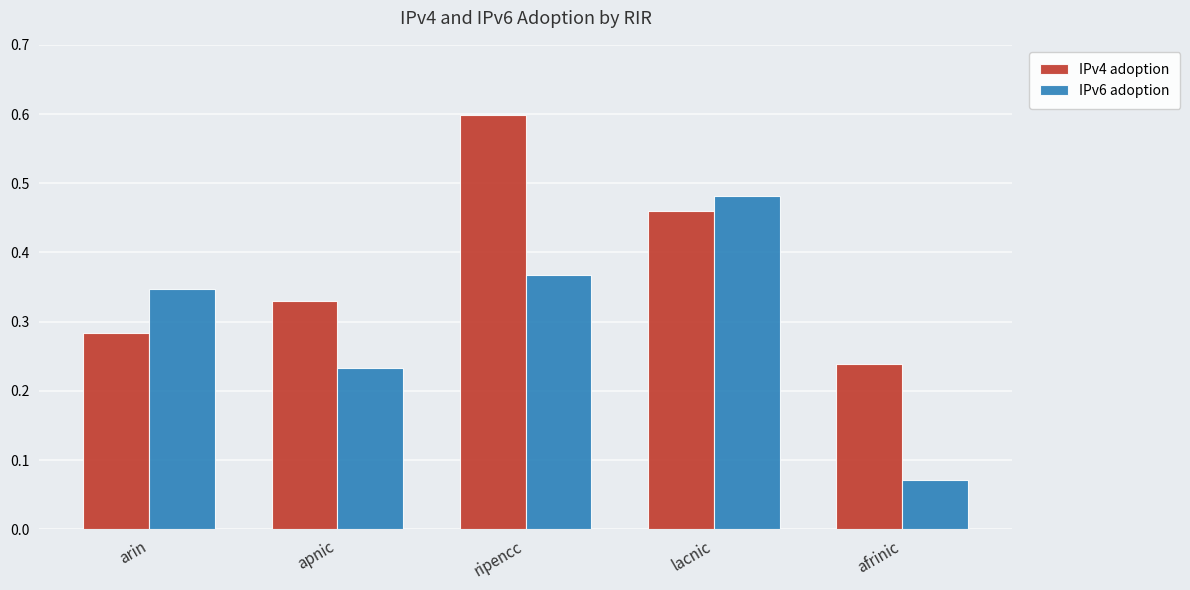

What are all the series names shown in the legend?

IPv4 adoption, IPv6 adoption